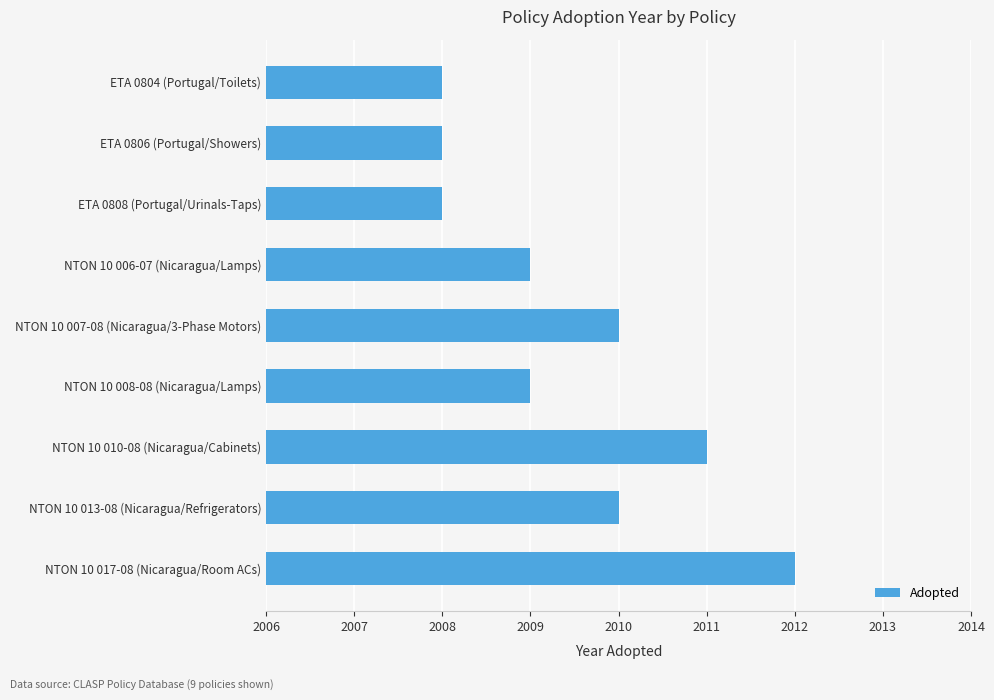

Count the number of data series in this chart.

1